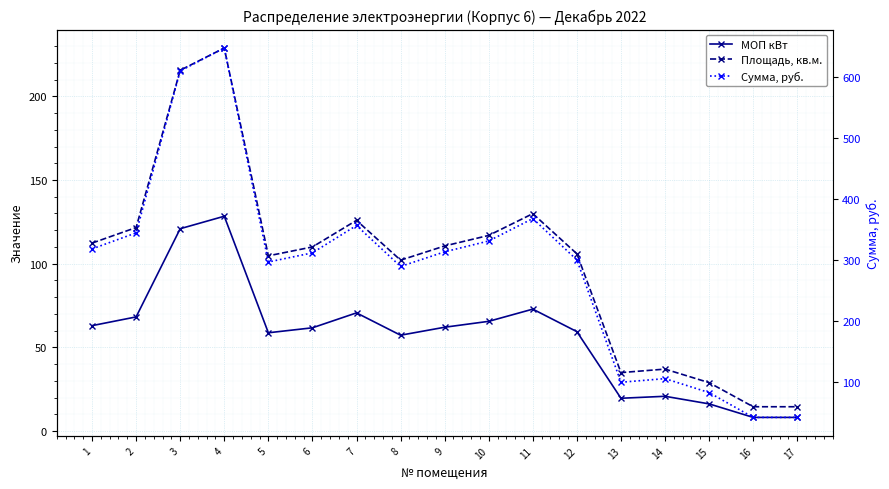

List the series in order of their peak value, lowest first.

МОП кВт, Площадь, кв.м., Сумма, руб.